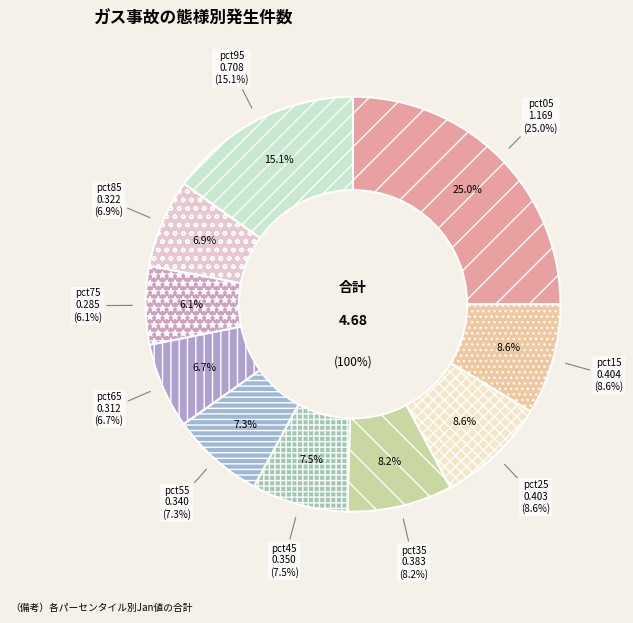

What percentage is NOT represented by pct95?

84.9%